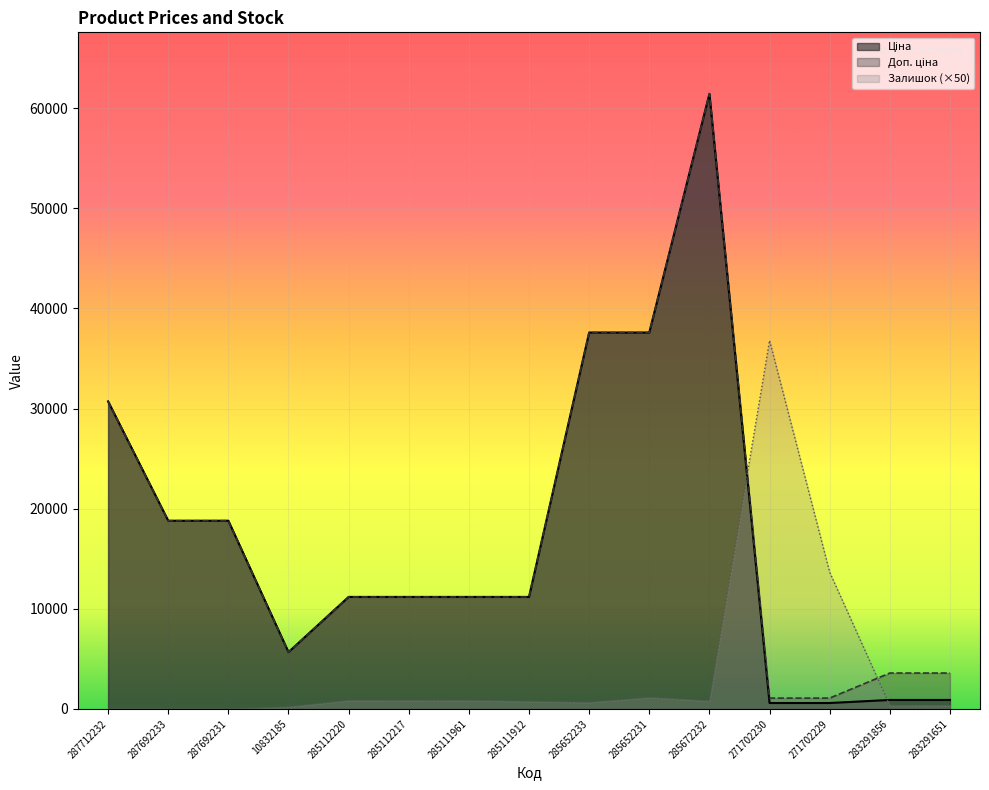

List the series in order of their peak value, lowest first.

Залишок, Ціна, Доп. ціна